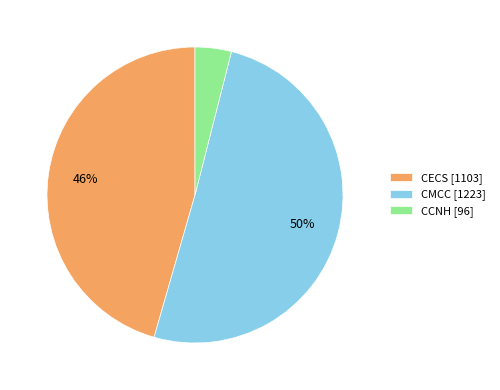

Which category has the smallest portion of the pie?

CCNH [96]